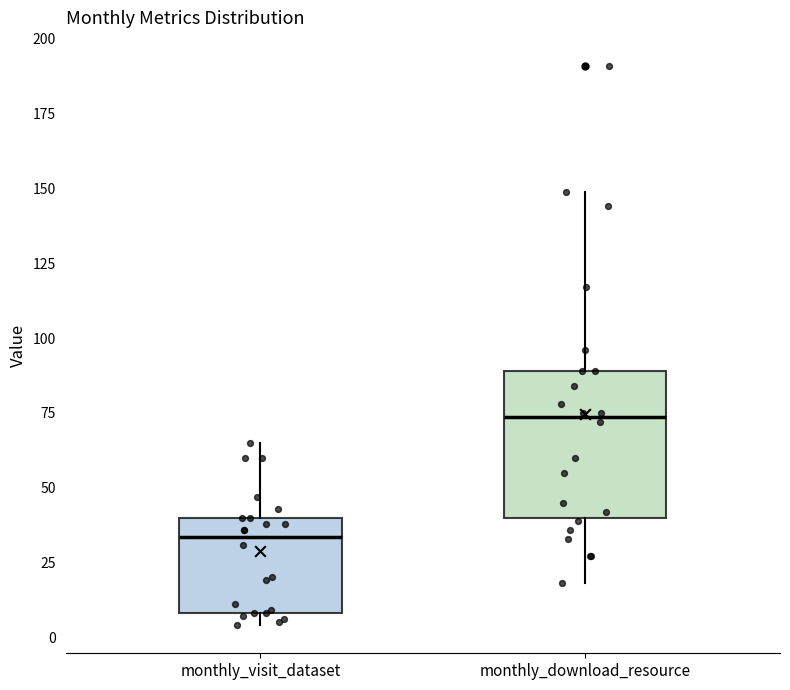

Which box's median line is the lowest?

monthly_visit_dataset